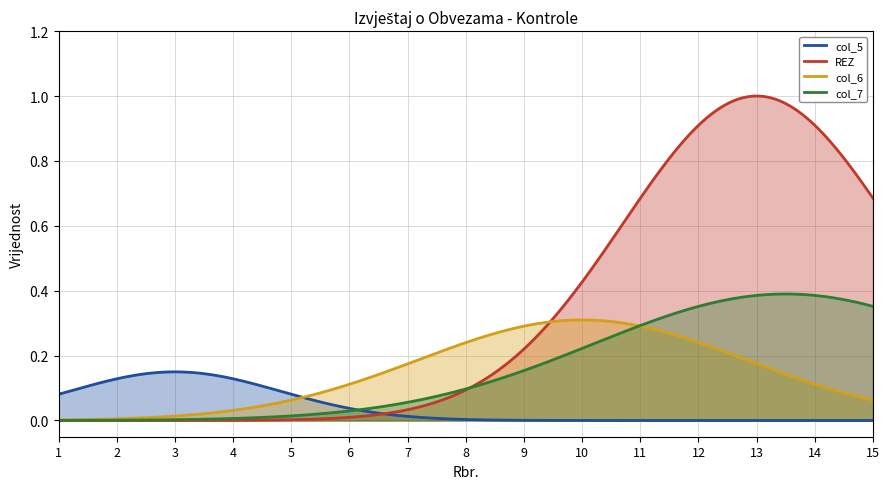

True or false: col_5 and col_7 intersect in this chart.

True